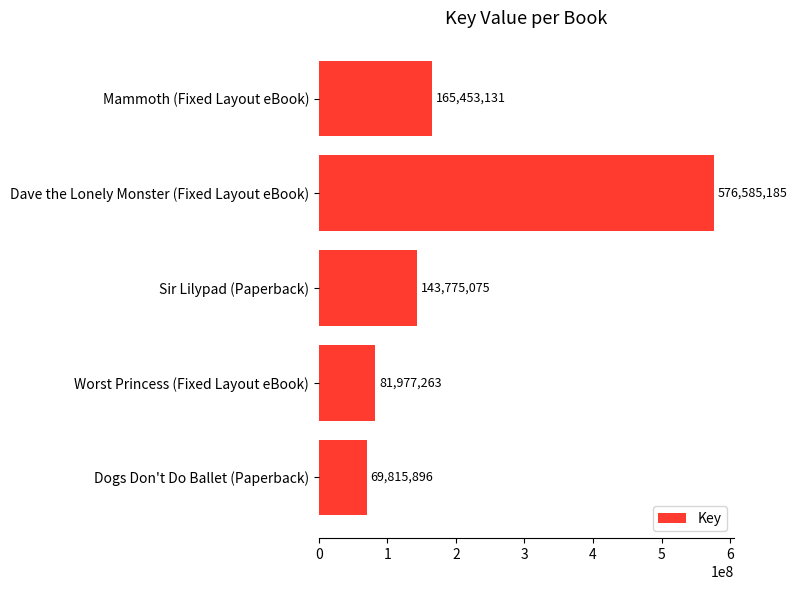

What is the sum of all values?

1037606550